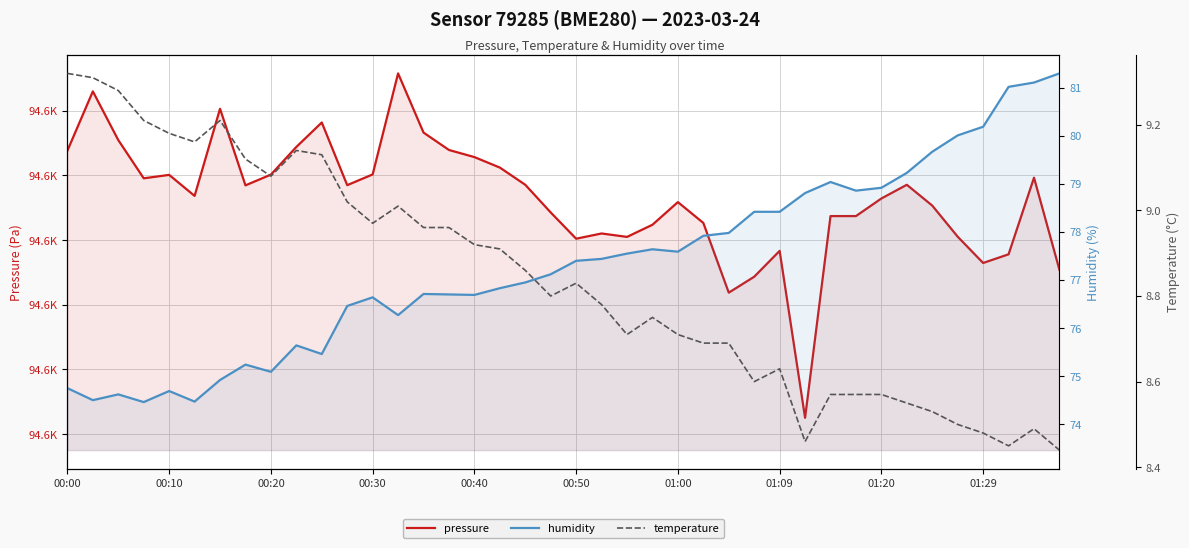

List the labels in order of temperature value, smallest first.

39, 37, 29, 36, 38, 35, 34, 33, 30, 31, 32, 27, 28, 25, 26, 22, 24, 23, 21, 19, 20, 18, 17, 16, 14, 15, 12, 13, 11, 01:20, 01:09, 10, 01:29, 00:50, 00:40, 00:30, 01:00, 00:20, 00:10, 00:00